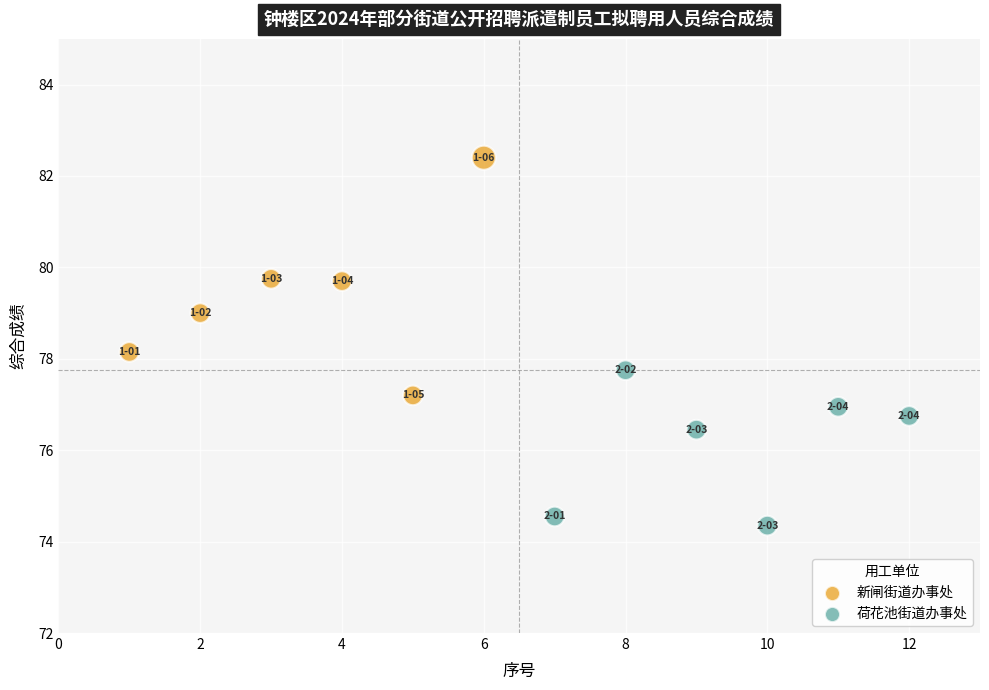

Which series reaches the maximum Y coordinate?

新闸街道办事处